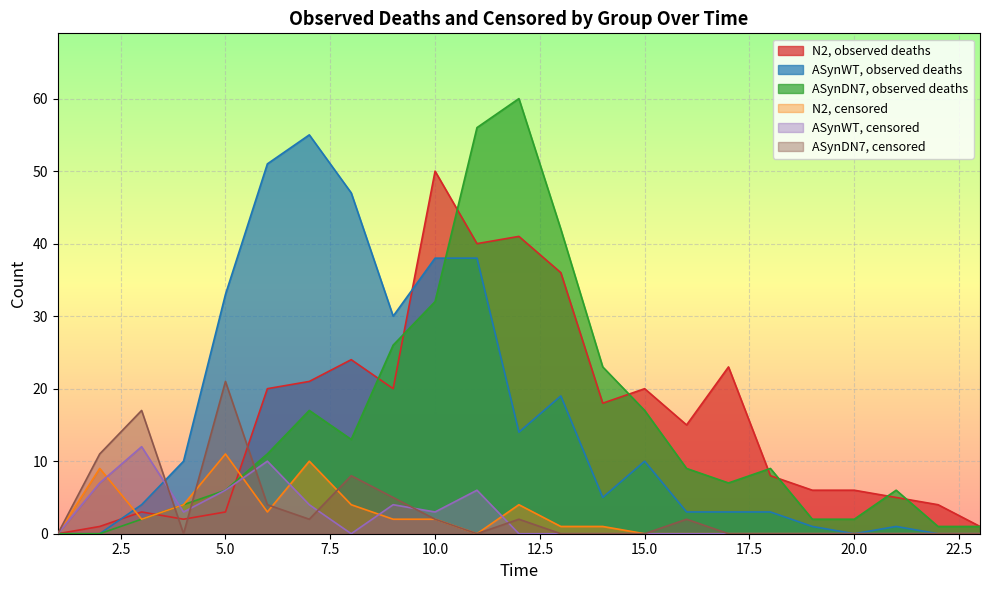

What are all the series names shown in the legend?

N2, observed deaths, ASynWT, observed deaths, ASynDN7, observed deaths, N2, censored, ASynWT, censored, ASynDN7, censored